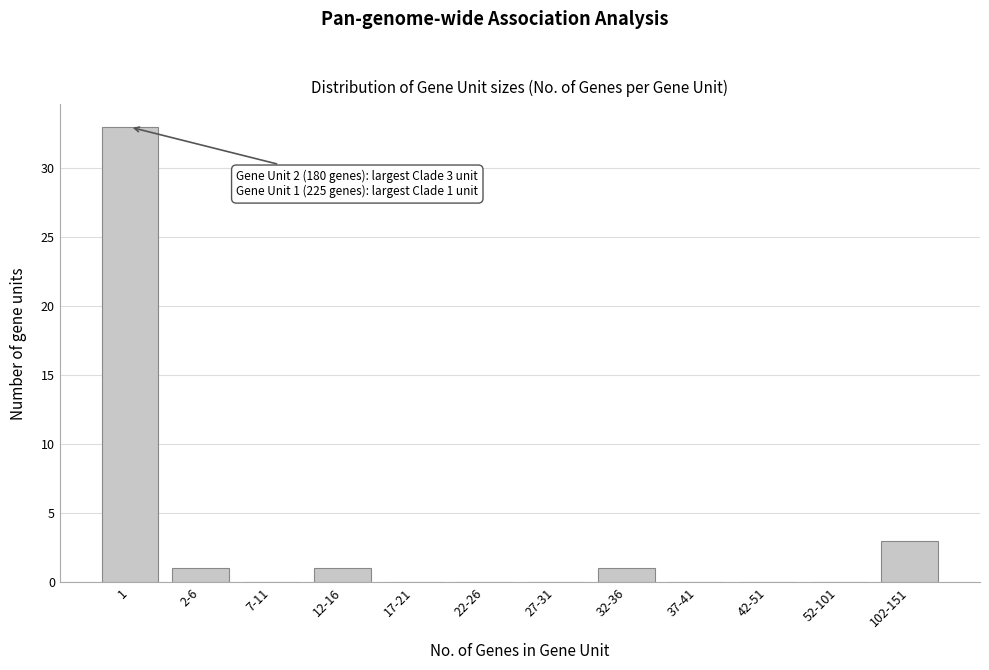

Reading left to right, what are all the values shown in this chart?

1=33	2-6=1	7-11=0	12-16=1	17-21=0	22-26=0	27-31=0	32-36=1	37-41=0	42-51=0	52-101=0	102-151=3